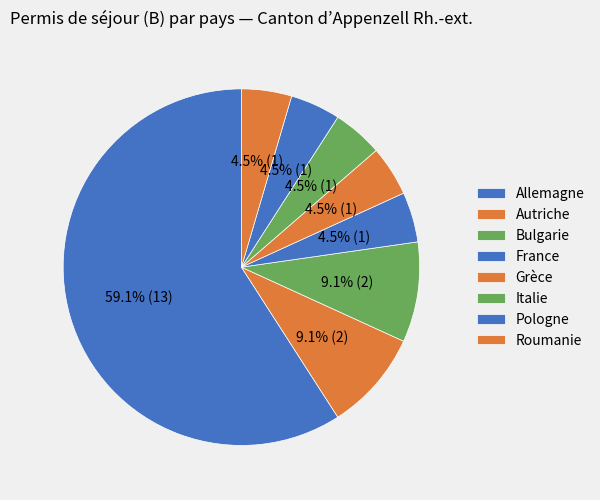

How many segments does this pie chart have?

8